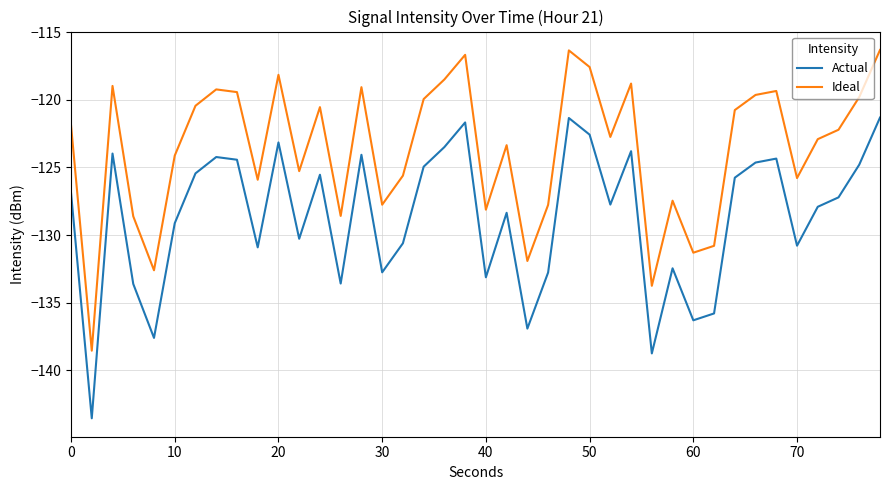

What is the difference between the maximum and minimum values in the Ideal series?

22.2